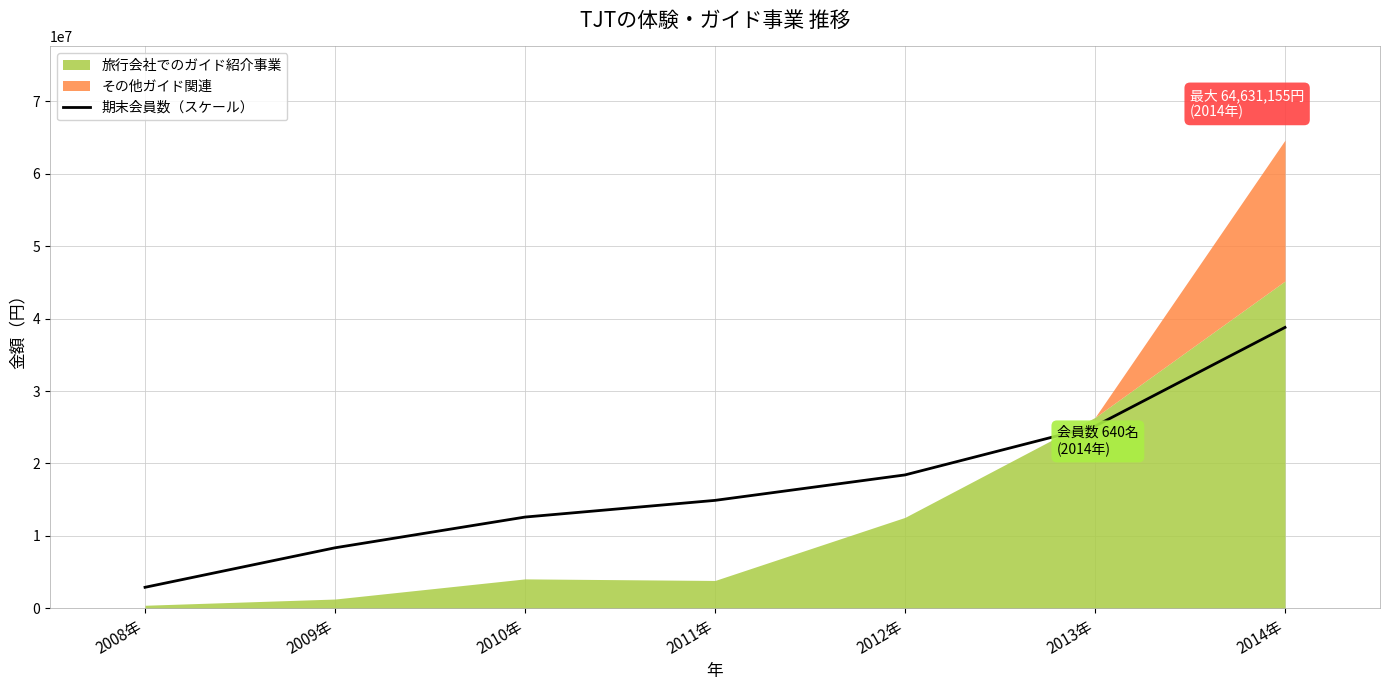

How many categories are shown in the chart?

7